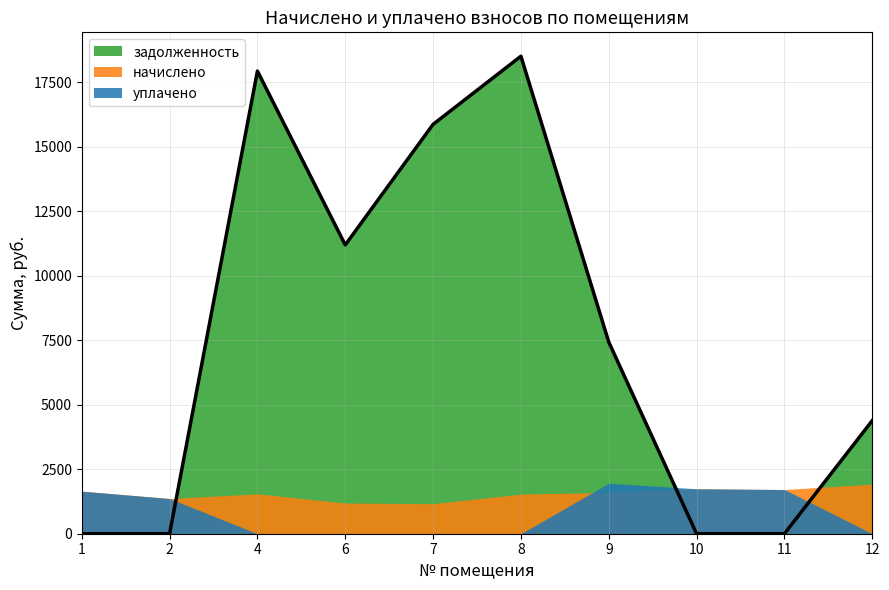

Where does the задолженность series first go above 7429?

4